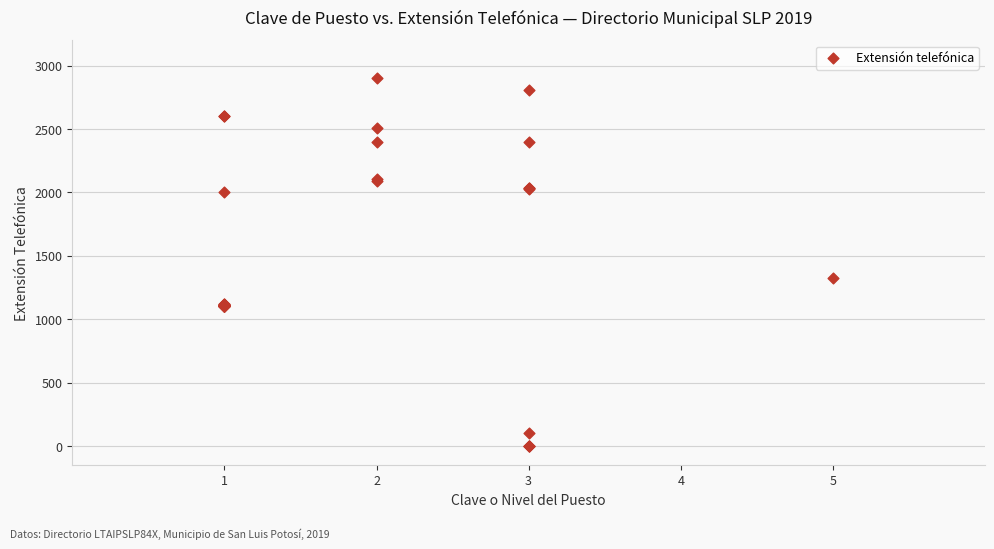

What Y value in the scatter plot is closest to 1450?

1325